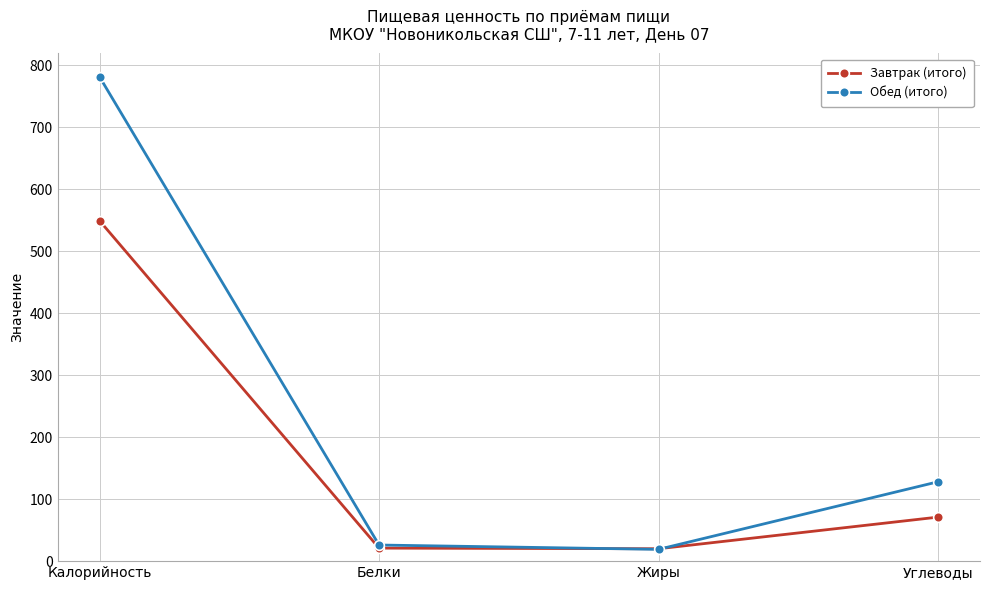

What value does the Завтрак (итого) series have at Калорийность?

549